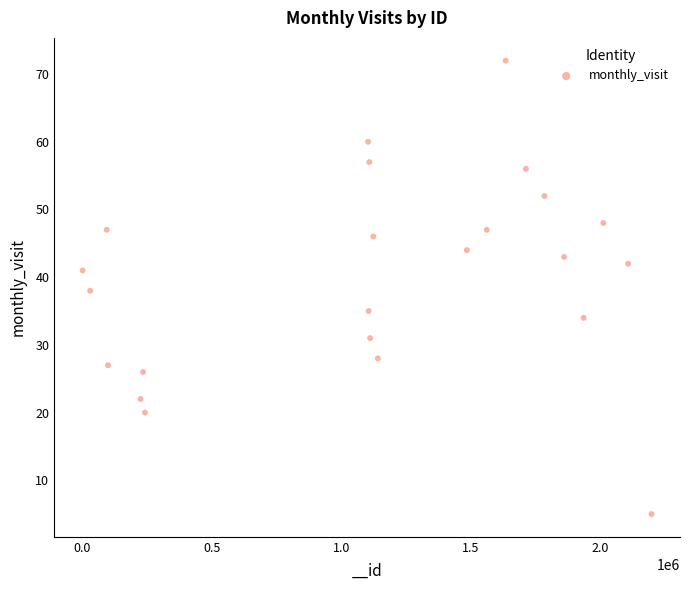

What is the range of Y values (max minus min)?

67